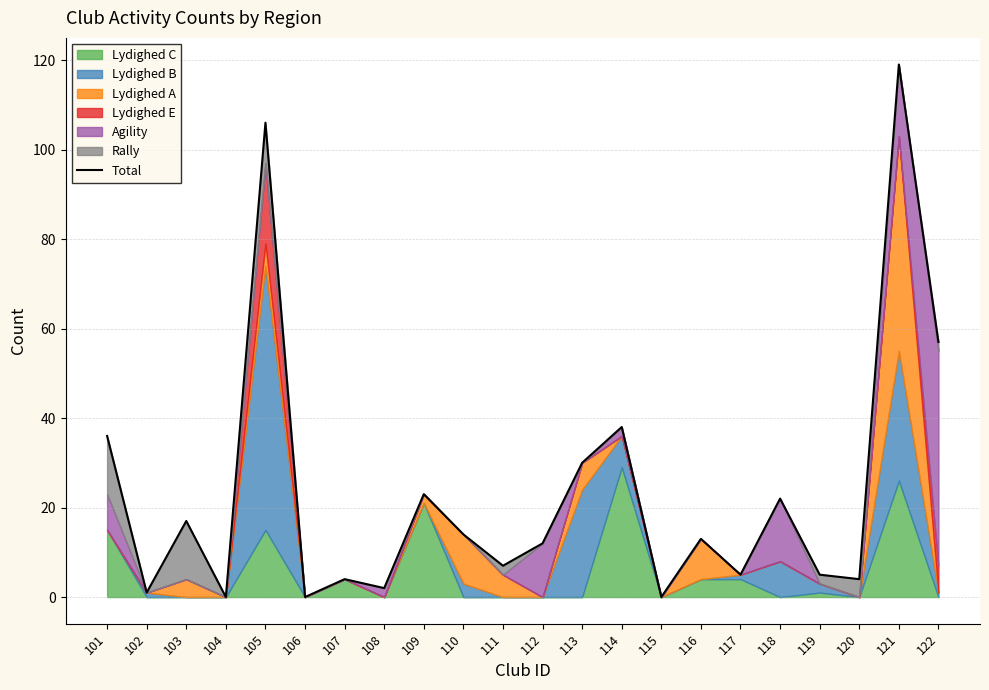

How many positive values are there?

19